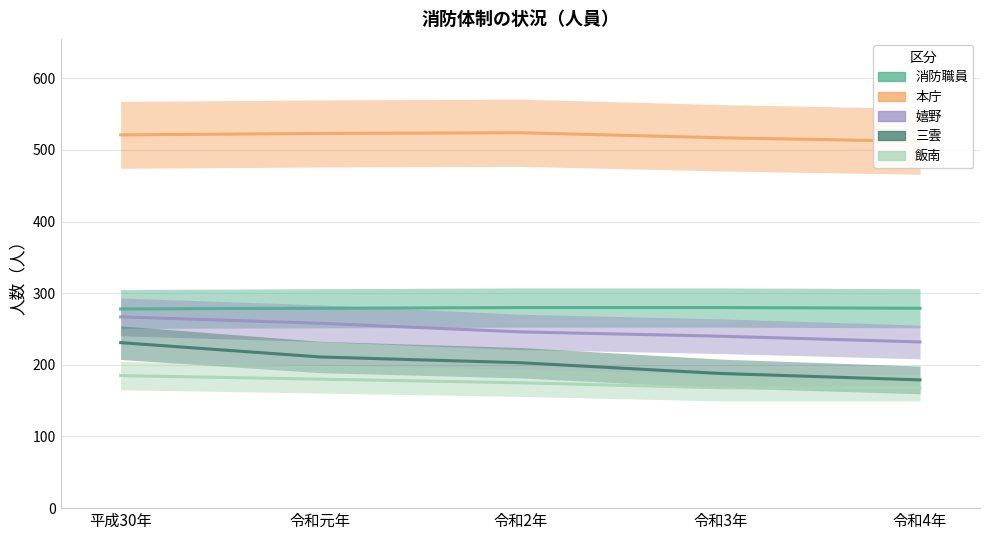

What is the label of the 5th point from the right?

平成30年